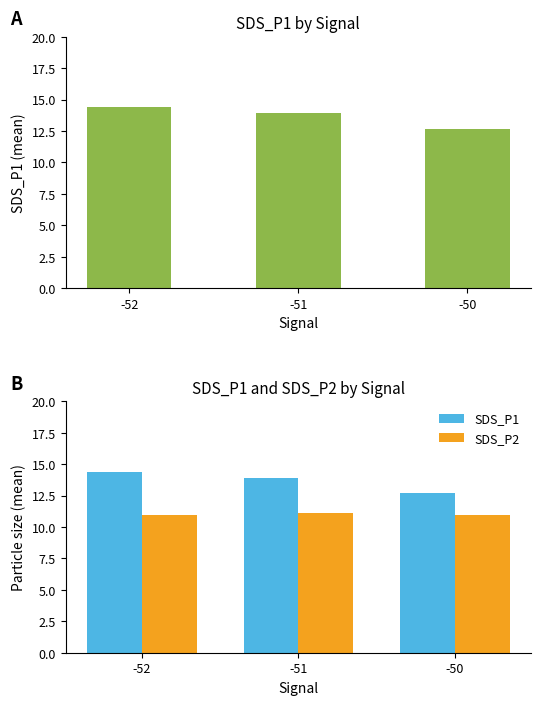

Reading left to right, what are all the values shown in this chart?

SDS_P1: 14.4	13.9	12.7
SDS_P2: 10.9	11.1	10.9